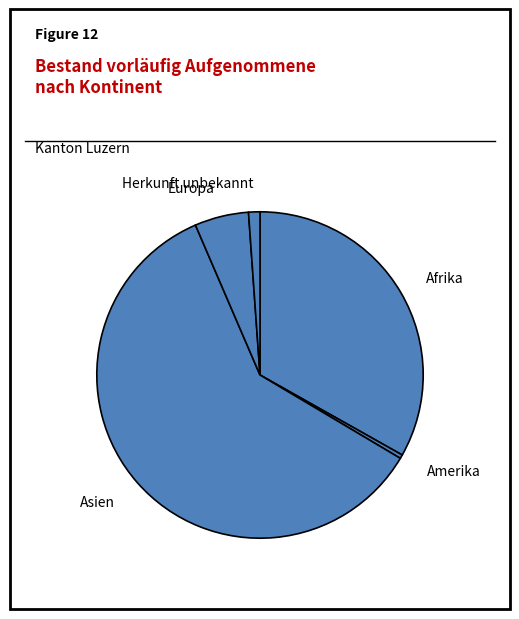

Which slice is the largest?

Asien